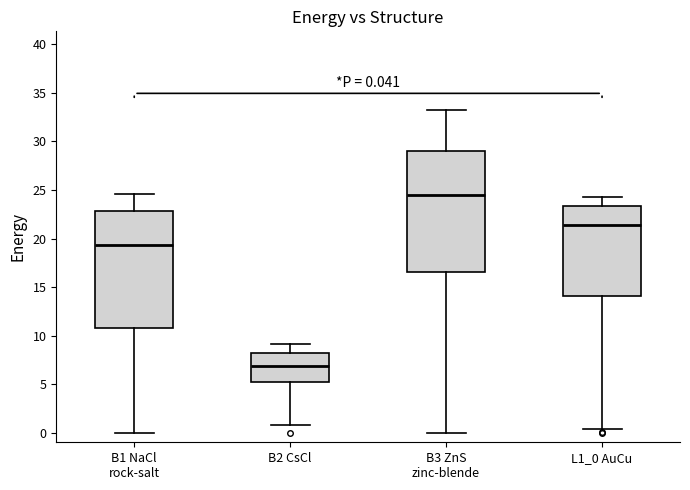

Which box has the lowest median line?

B2 CsCl